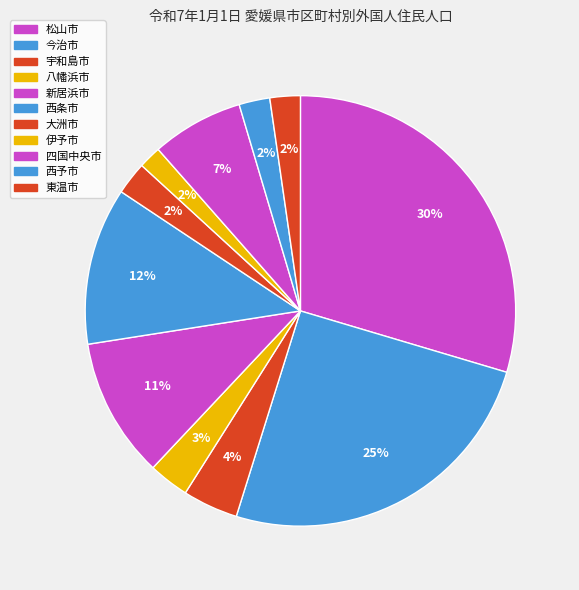

What percentage do 新居浜市 and 伊予市 together represent?

12.2%